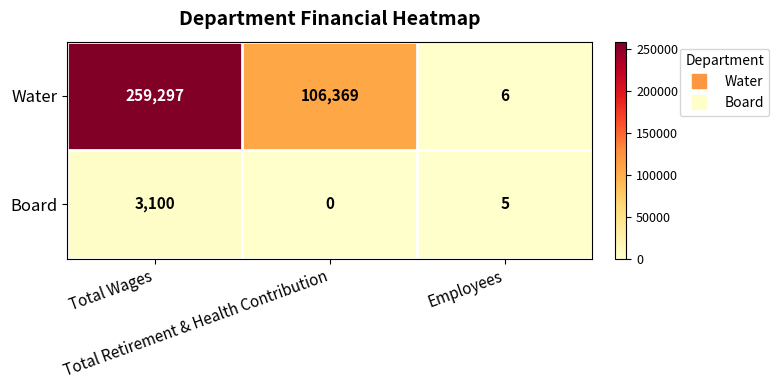

Rank the series by their average value, from highest to lowest.

Water, Board